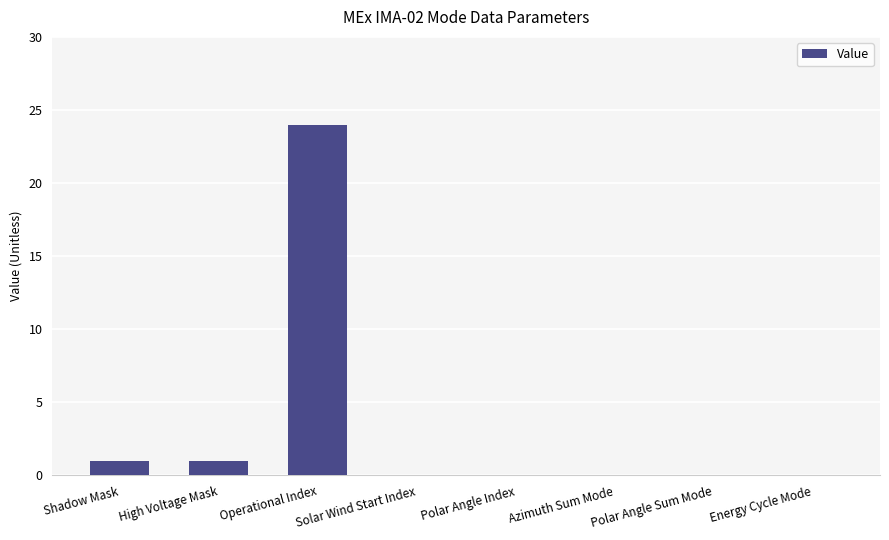

What is the average value?

3